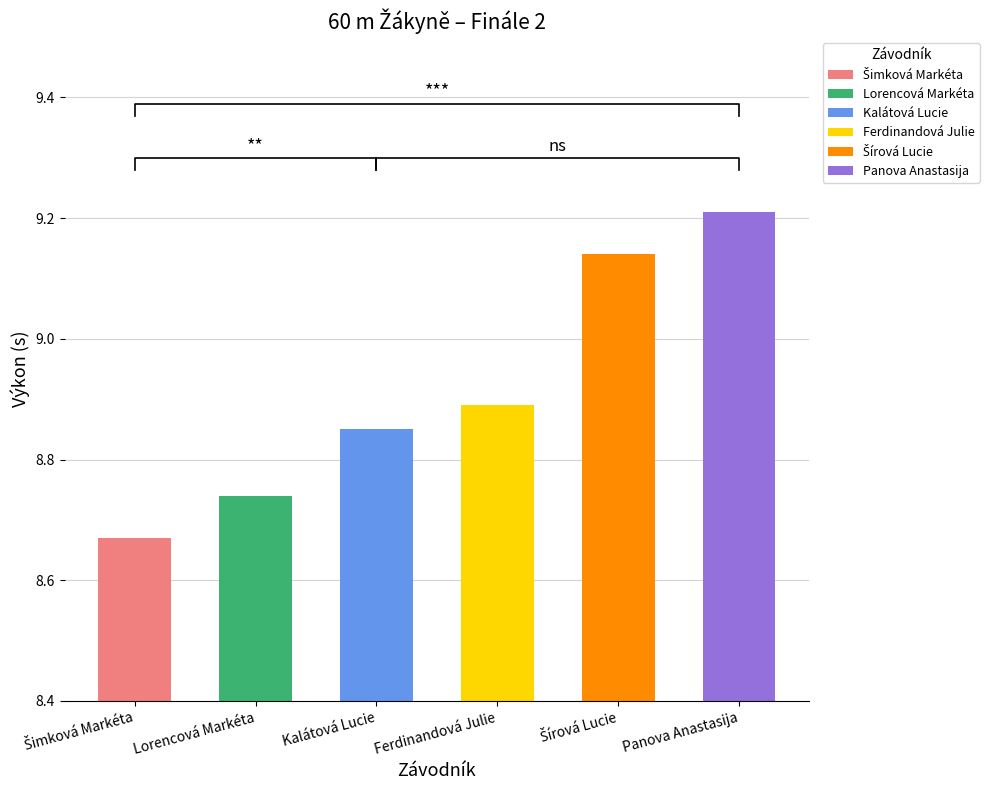

Are the bars horizontal?

No